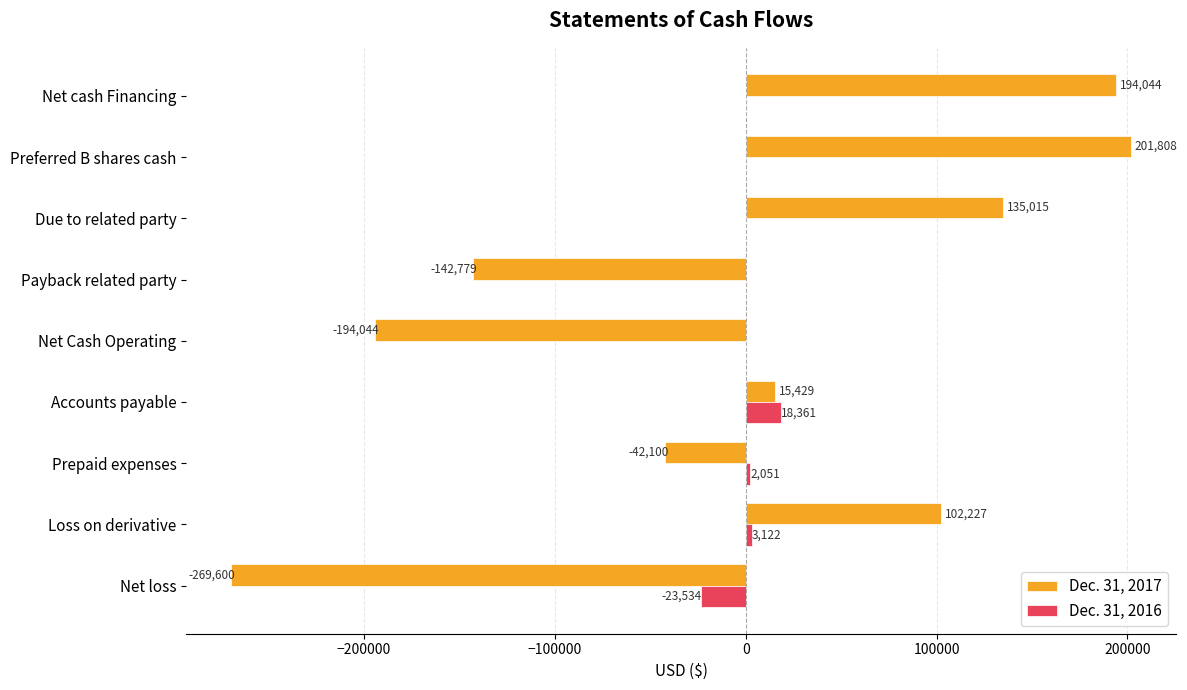

How many positive values does the Dec. 31, 2017 series have?

5